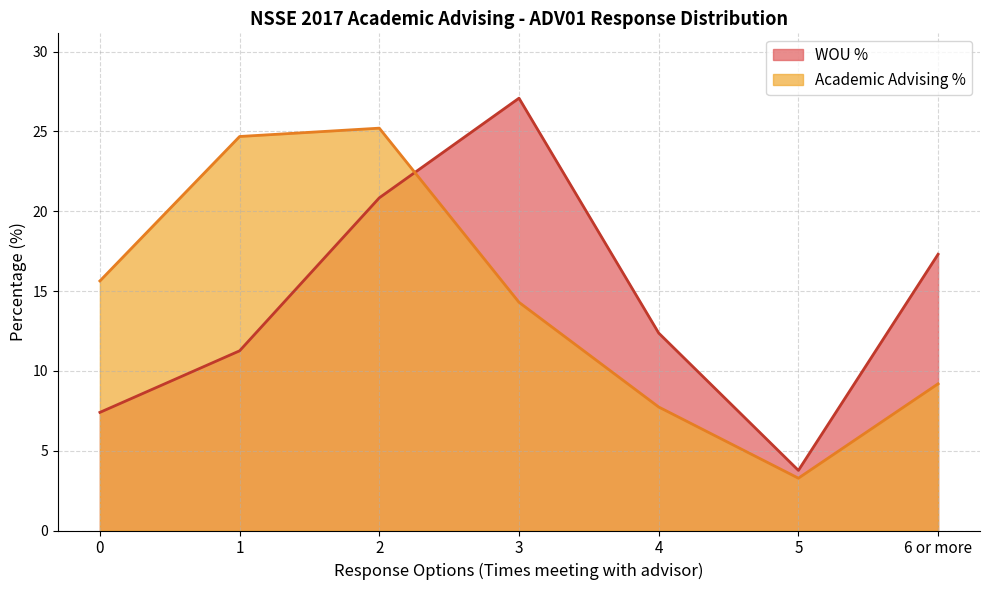

What is the total value across all series at 3?

41.4